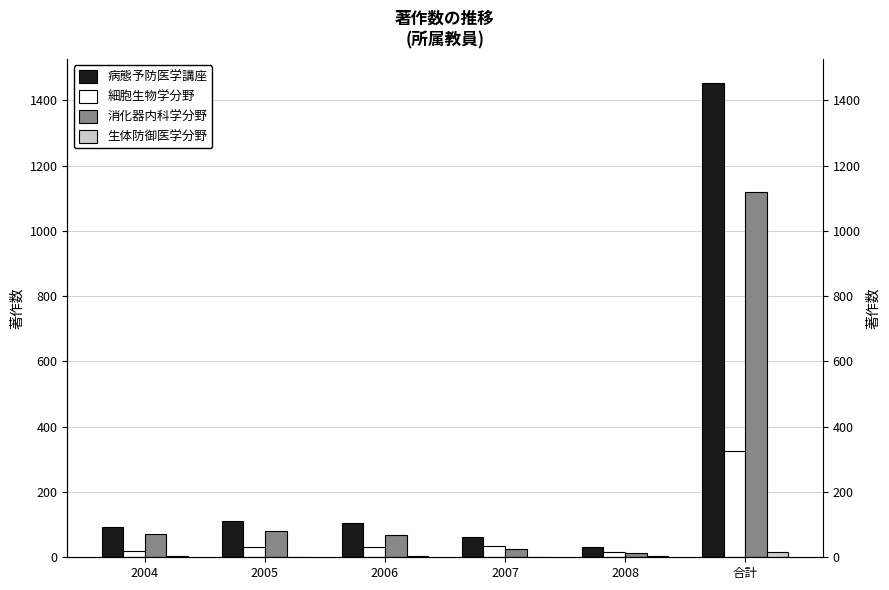

What is the label of the 1st bar from the left?

2004